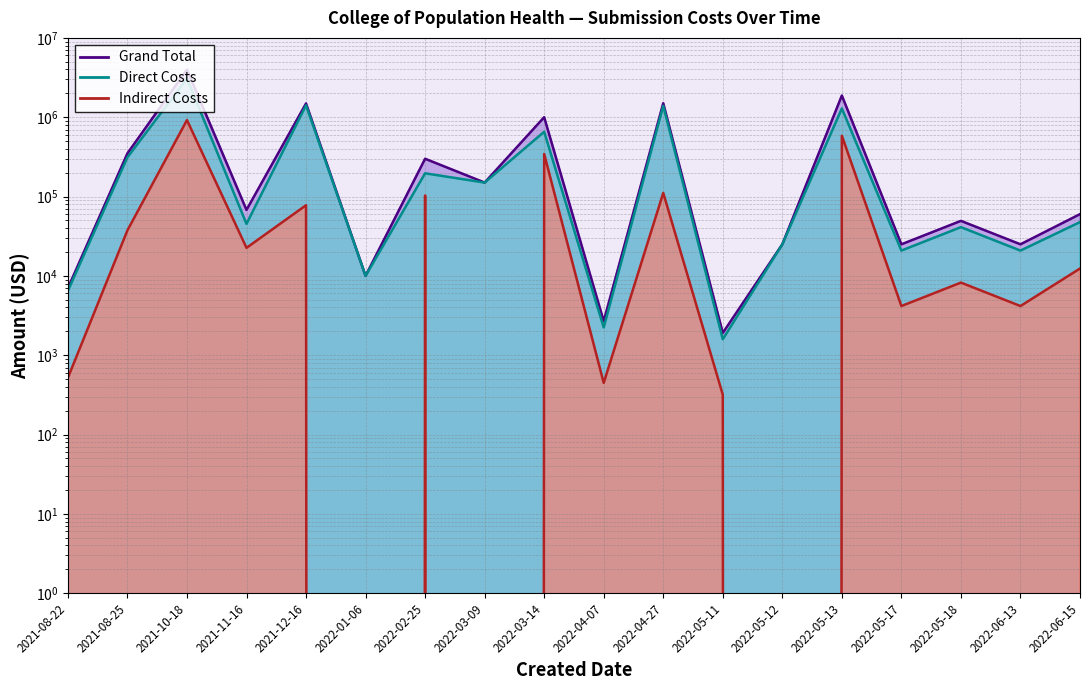

How many positive values does the Indirect Costs series have?

15